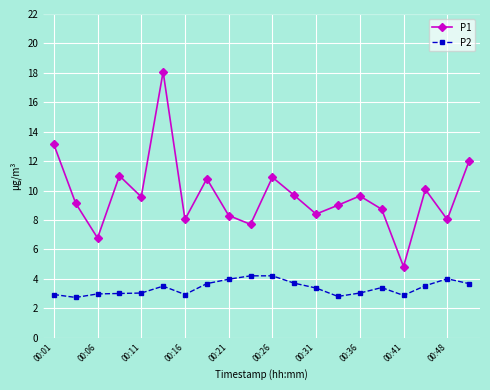

Which series has the largest total across all categories?

P1